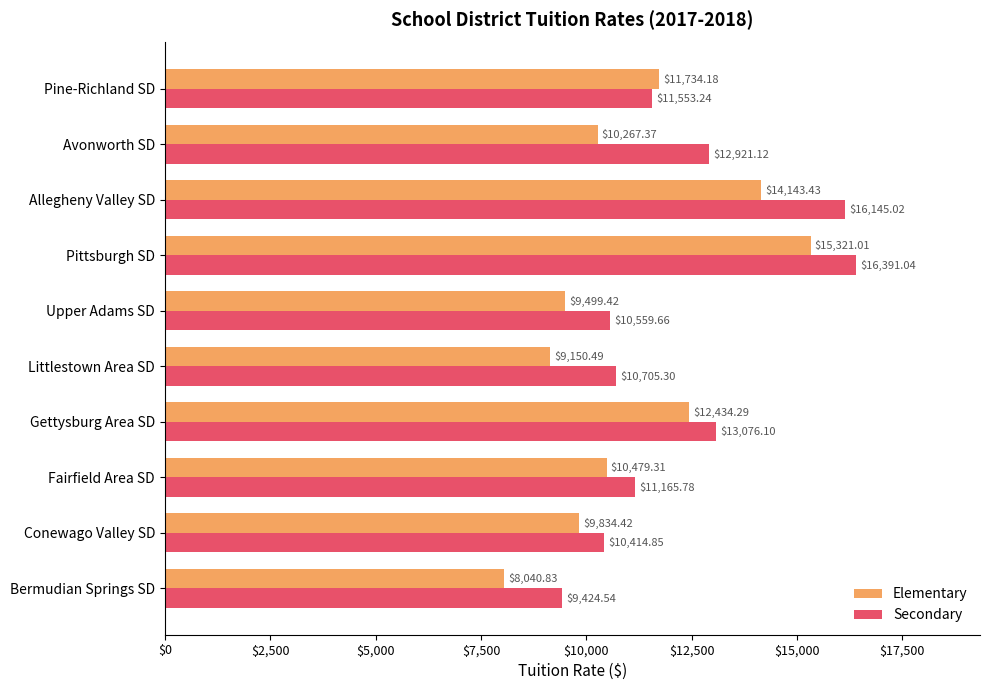

Which series has the largest total across all categories?

Secondary